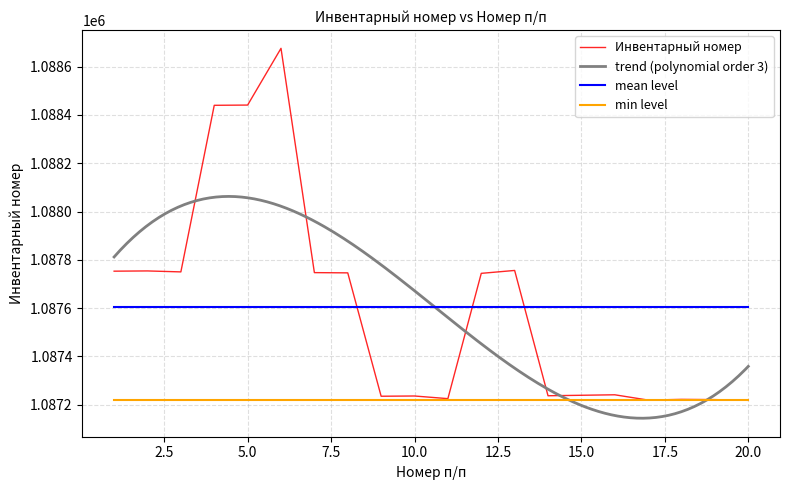

How many interior local peaks (higher than both neighbors) does the data have?

6